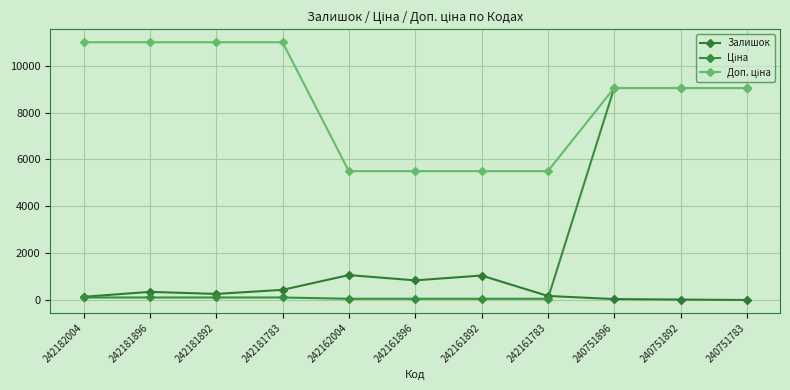

How many values in the Залишок series are below 263?

5